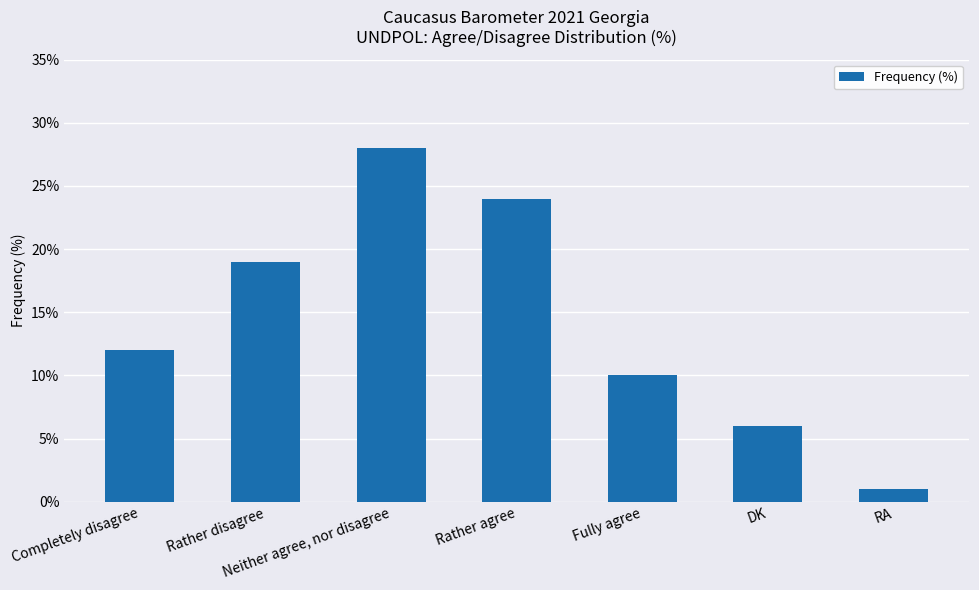

List the labels in order of value, smallest first.

RA, DK, Fully agree, Completely disagree, Rather disagree, Rather agree, Neither agree, nor disagree